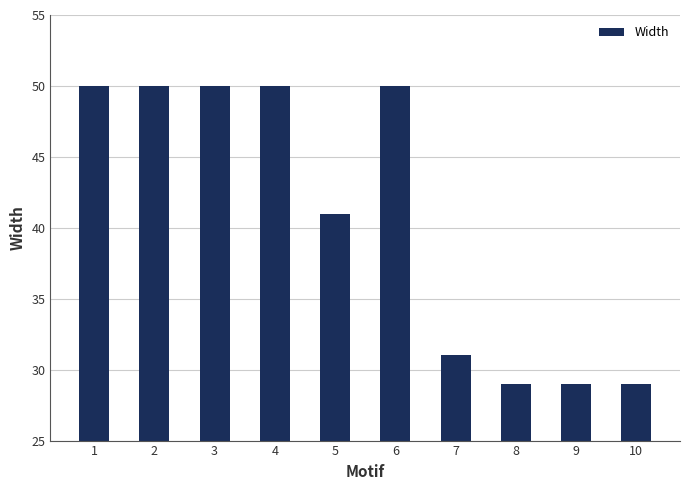

Approximately how many times larger is the value at 2 compared to 5?

1.2